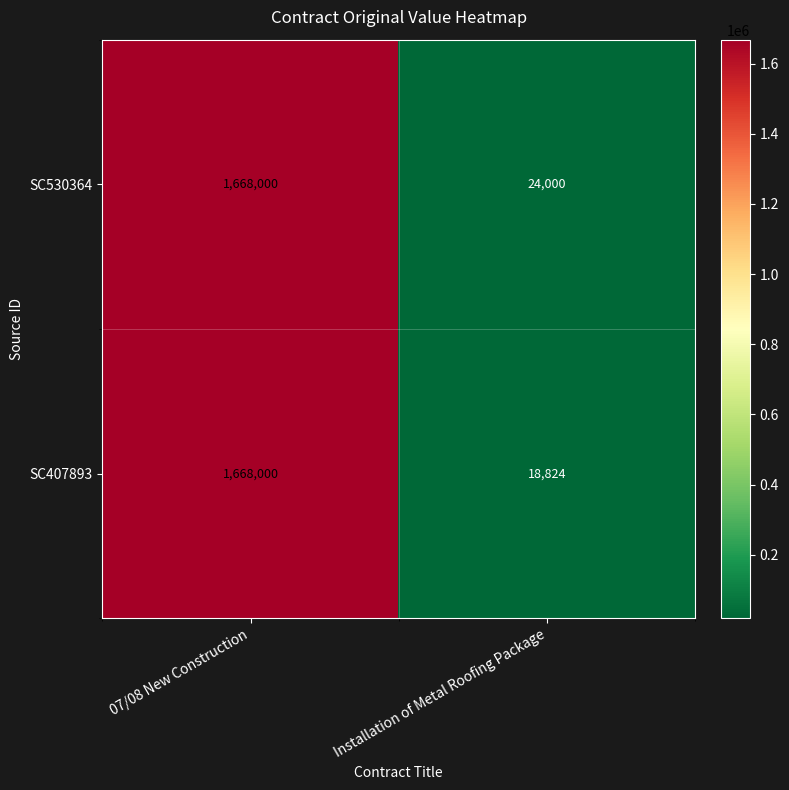

List the series in order of their overall mean, highest first.

SC530364, SC407893